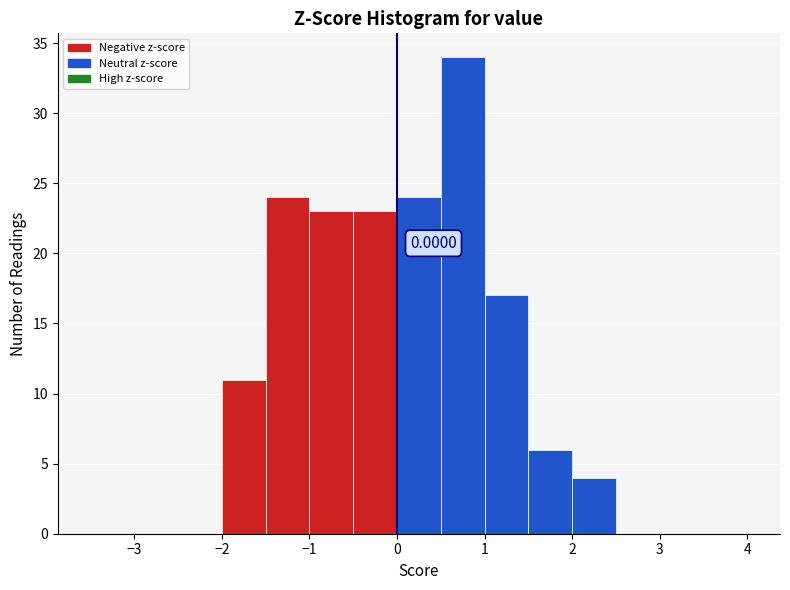

Which range on the x-axis has the tallest bar?

0.5 to 1.0